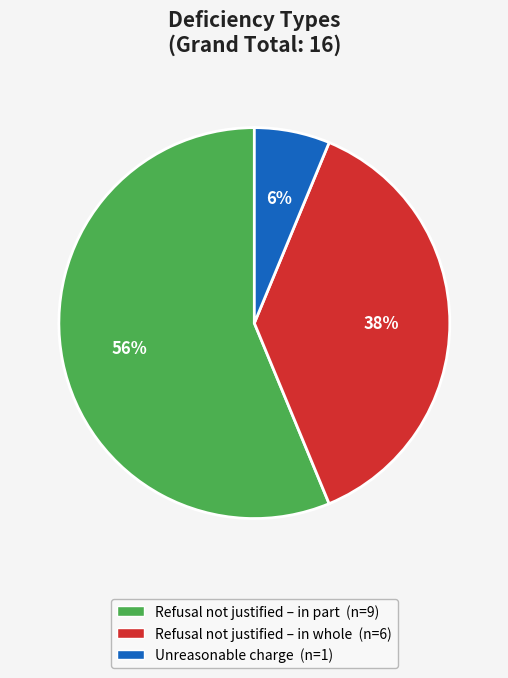

What percentage is the Unreasonable charge slice, to the nearest percent?

6%